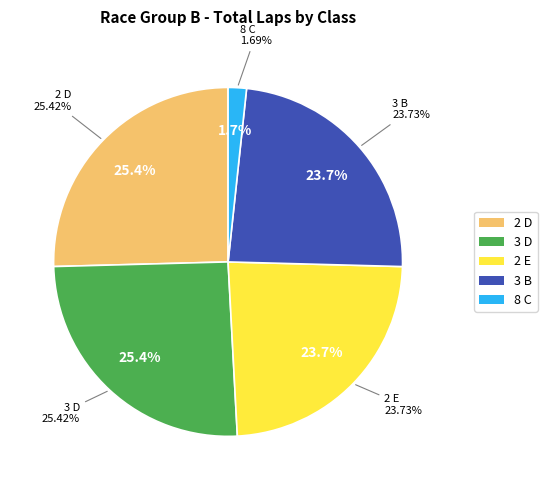

Rank the categories by value from highest to lowest.

2 D, 3 D, 2 E, 3 B, 8 C